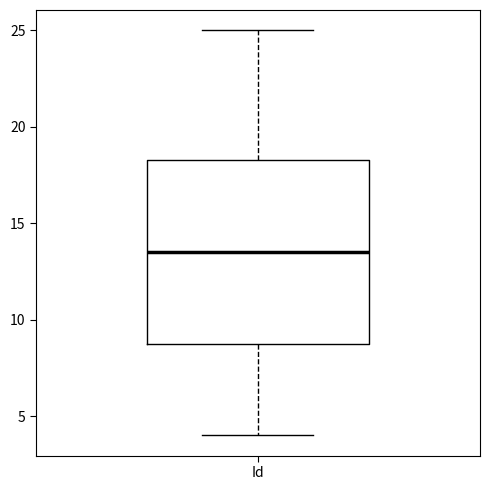

Read this box plot against the y-axis: the position of the median line, the range covered by the box, and the ends of both whiskers. The values are not printed on the chart, so give them approximately, as read against the axis.

median 13.5, box 9.0 to 18.5, whiskers 4.0 to 25.0